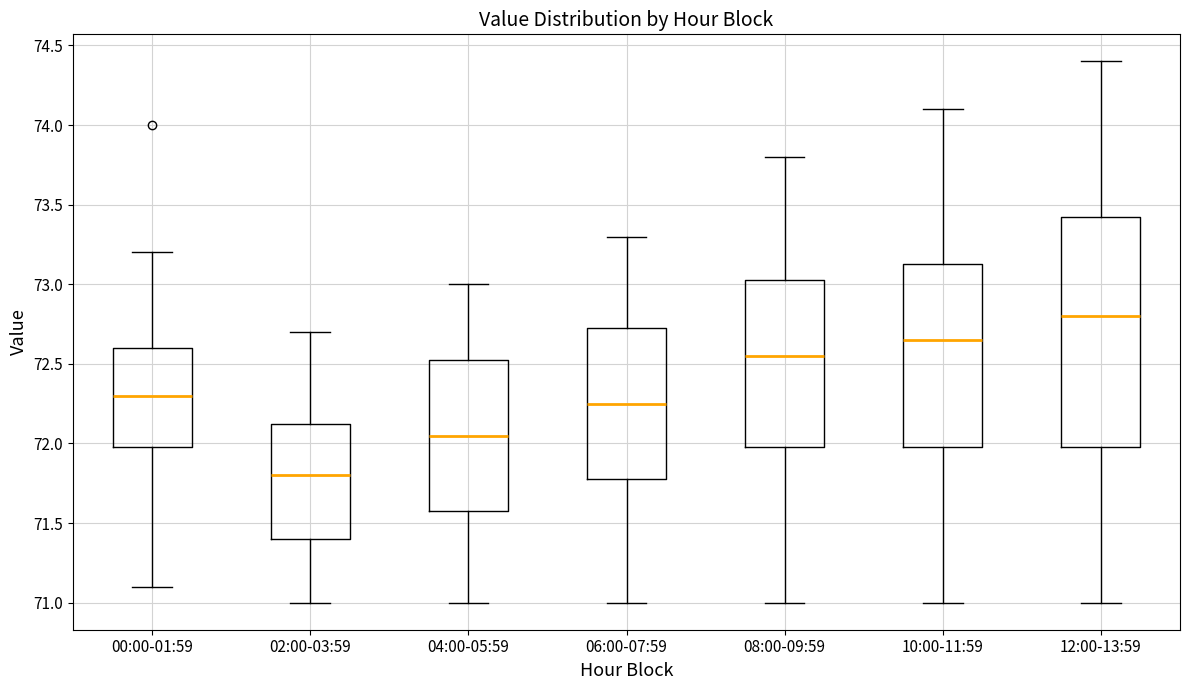

Where is the upper edge of the box for 12:00-13:59 on the y-axis? The values are not printed on the chart, so give them approximately, as read against the axis.

73.45